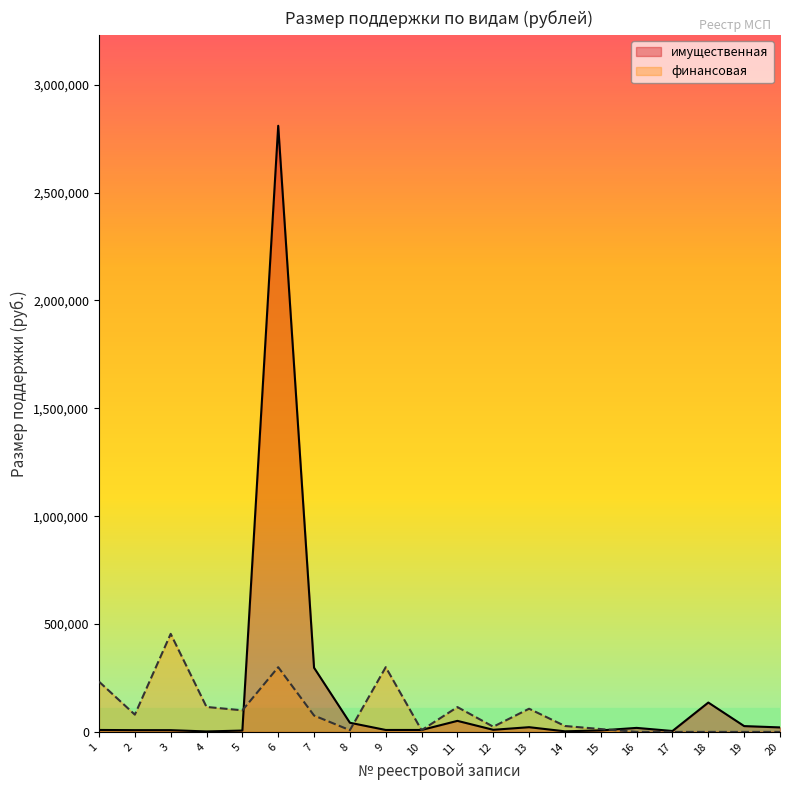

What is the difference between the финансовая values at 4 and 1?

117378.0